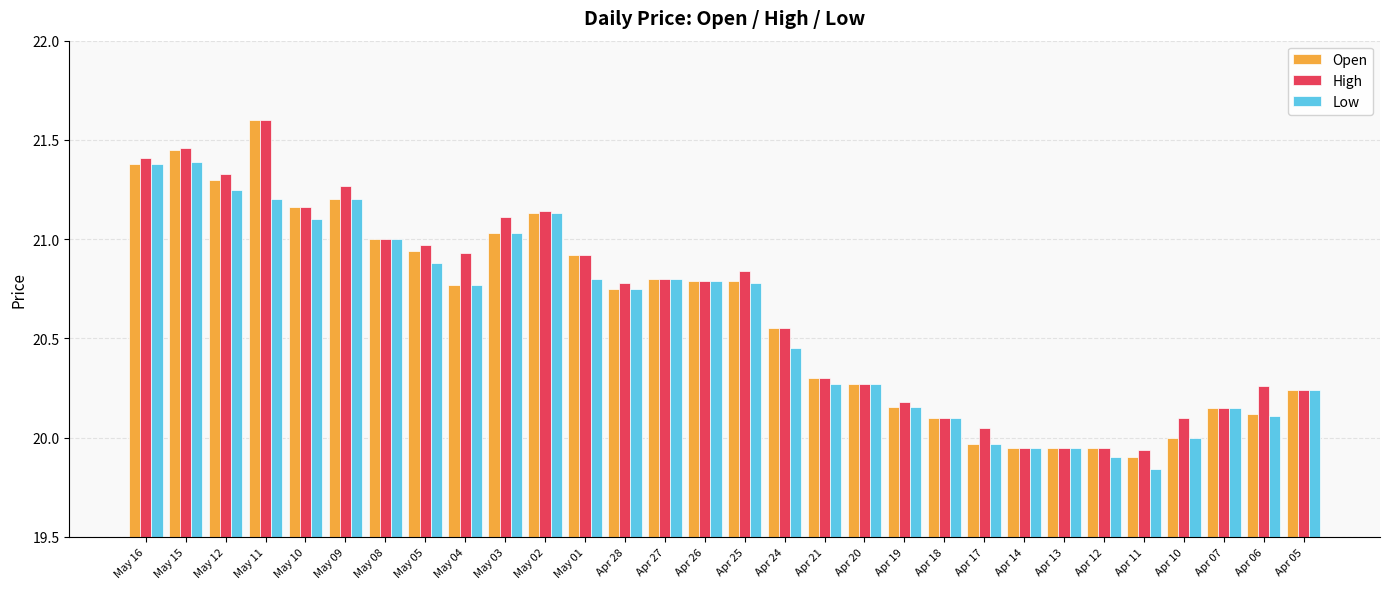

At which label does High reach its peak?

May 11